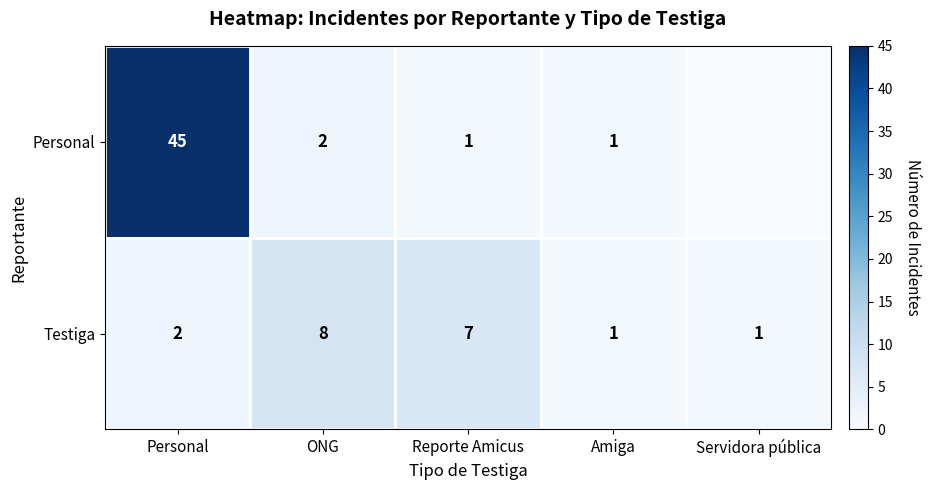

At which category is the sum across all series the highest?

Personal